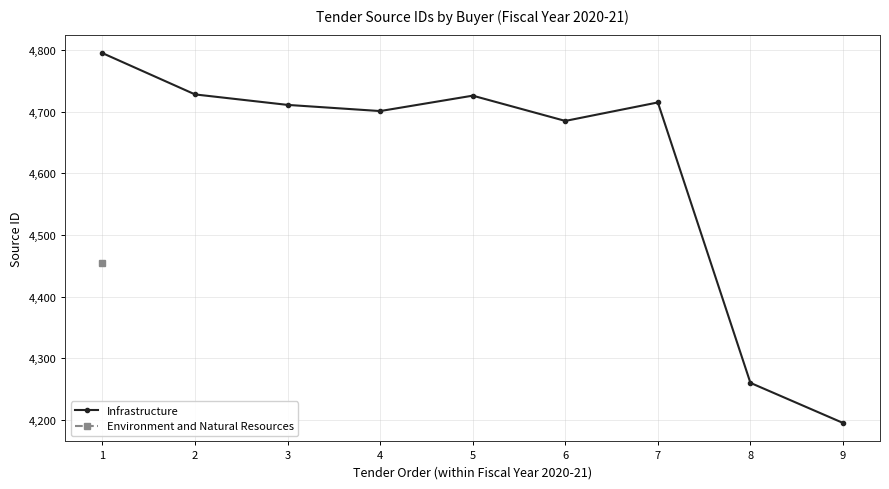

True or false: Infrastructure has more than 1 interior local peaks.

True